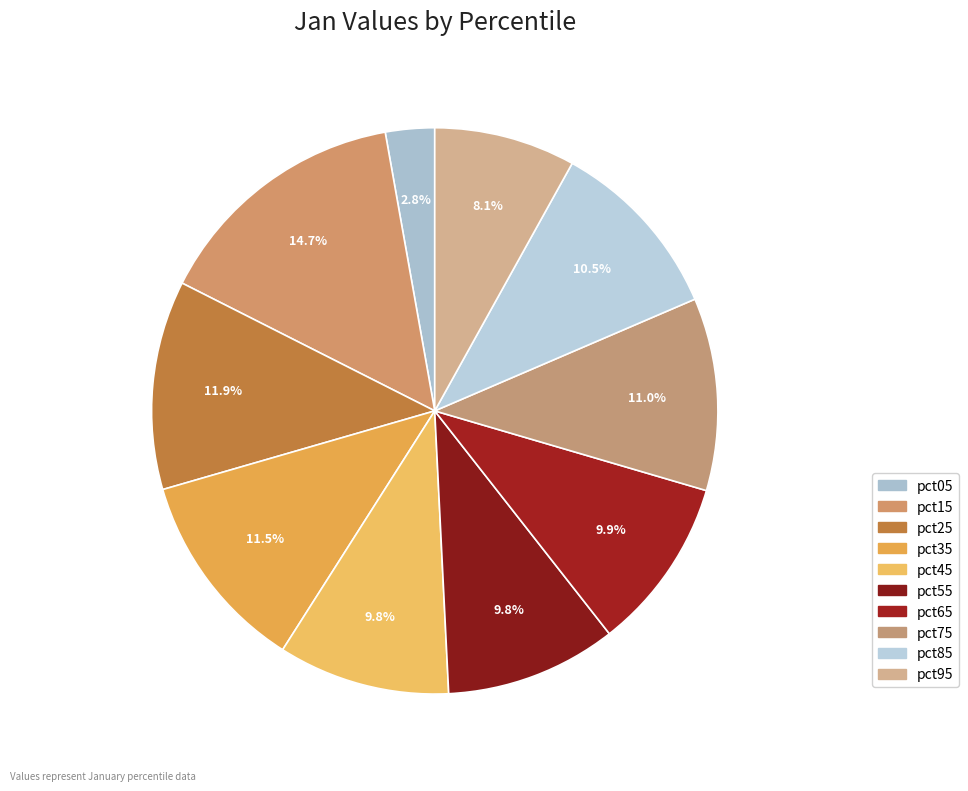

Does pct95 represent more than half of the total?

No